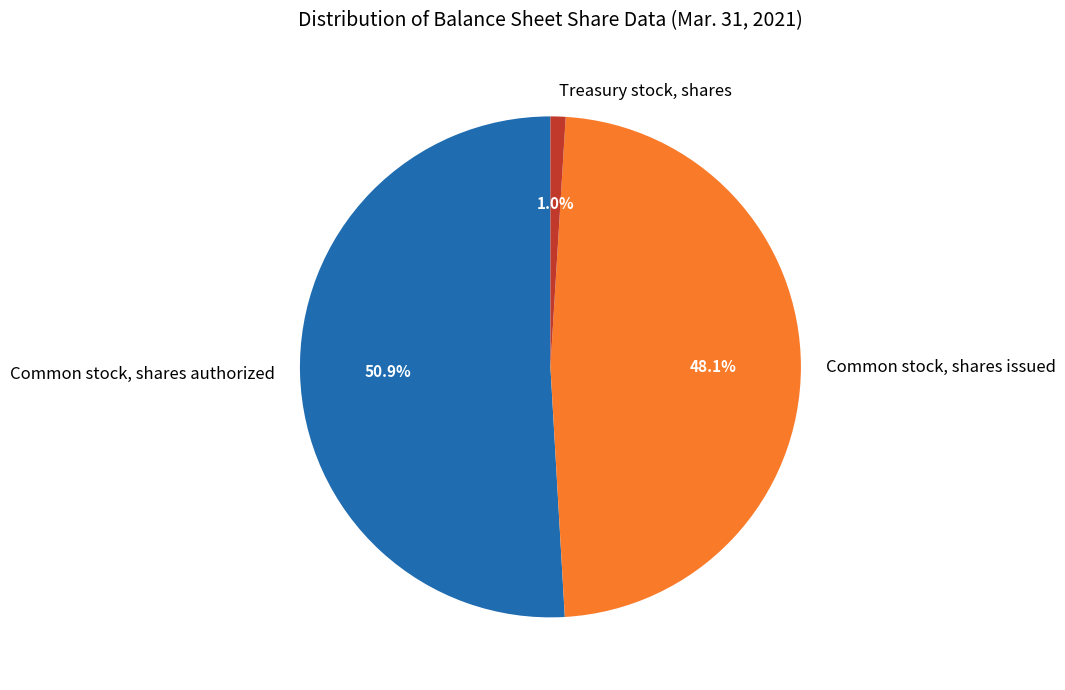

What portion of the pie excludes Common stock, shares issued?

51.9%